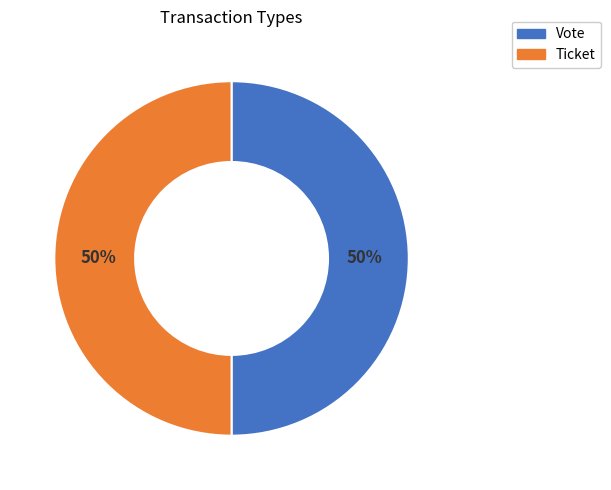

Approximately how many times larger is the value at Vote compared to Ticket?

1.0